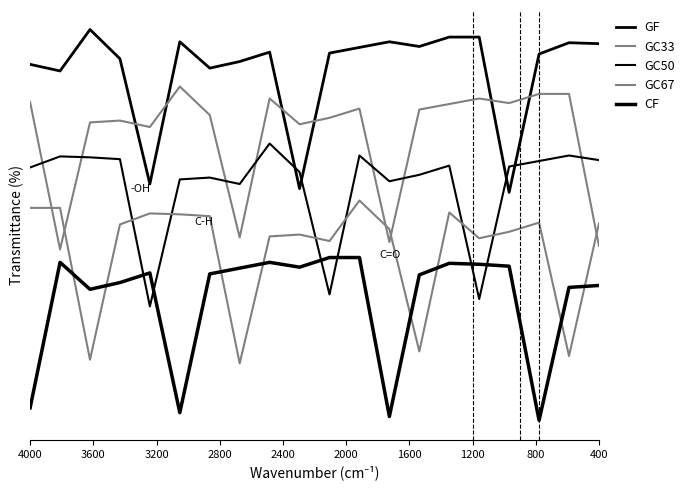

What are all the series names shown in the legend?

GF, GC33, GC50, GC67, CF